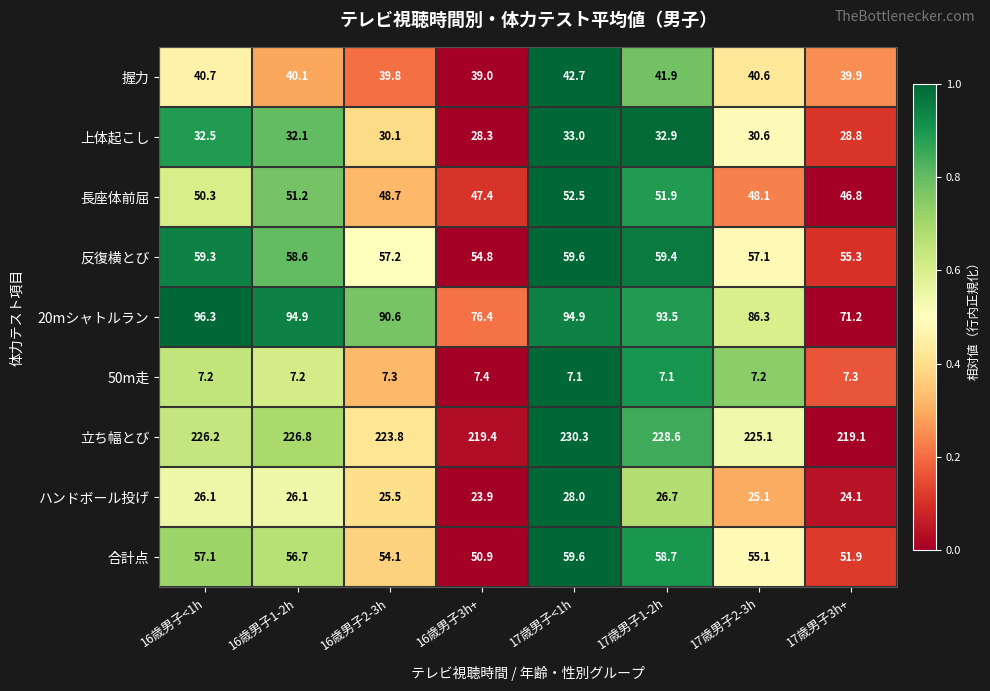

How many data points in ハンドボール投げ are less than 26?

4